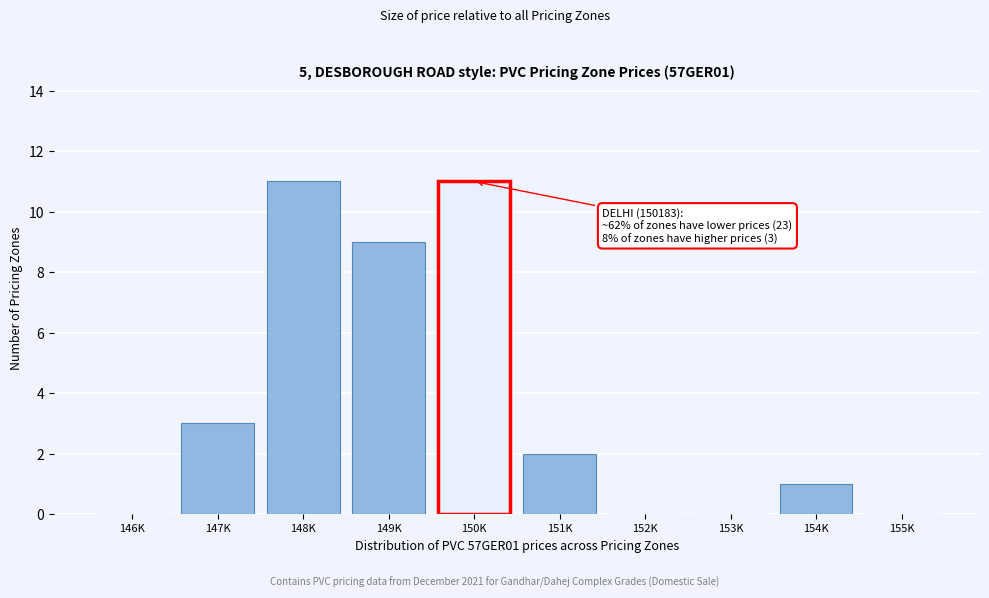

Reading right to left, transcribe all the data shown in this chart.

155K=0	154K=1	153K=0	152K=0	151K=2	150K=11	149K=9	148K=11	147K=3	146K=0